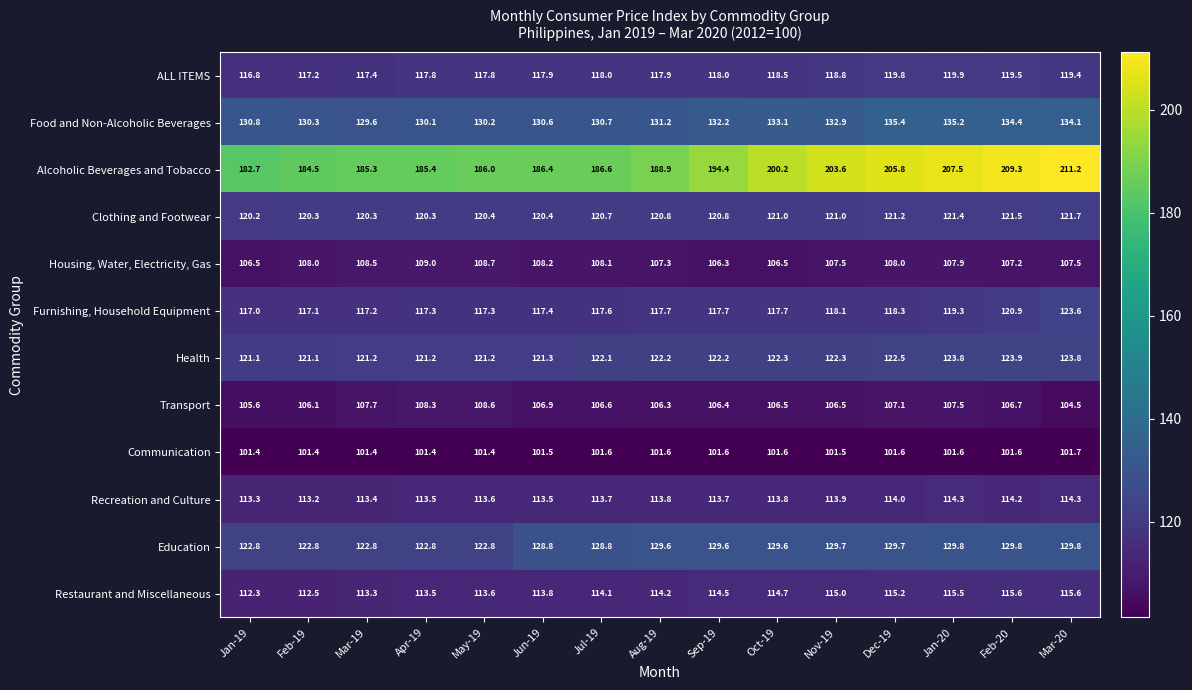

Which series has the largest total across all categories?

Alcoholic Beverages and Tobacco